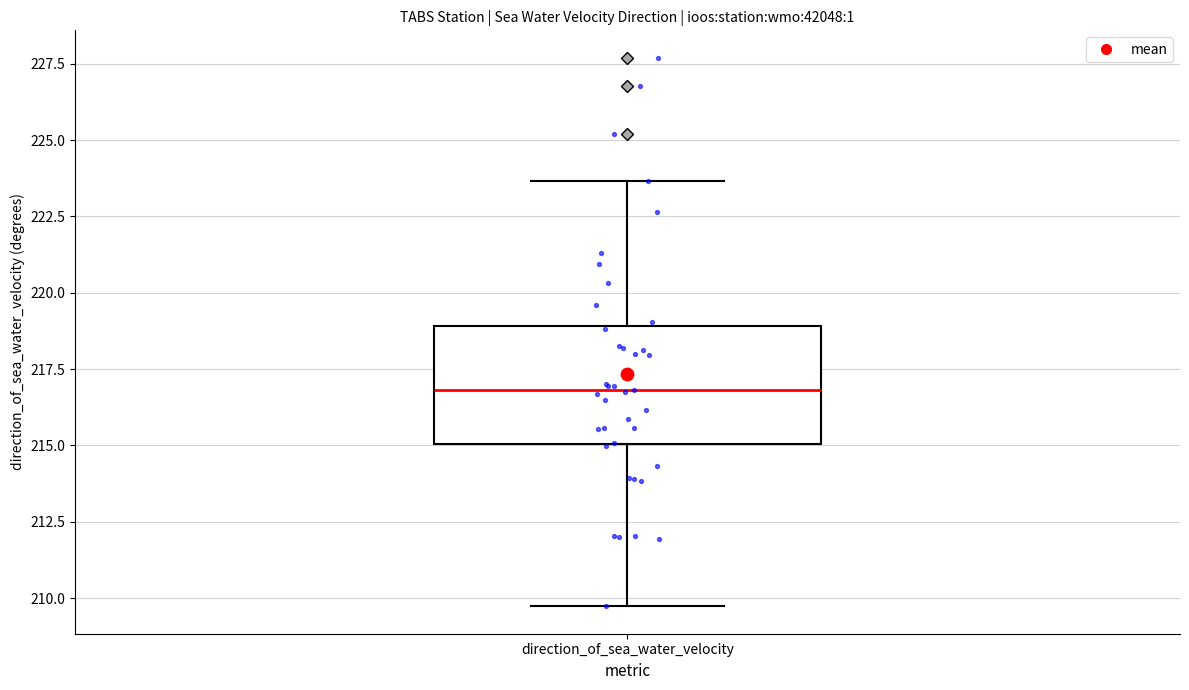

Where does the median line of the box for direction_of_sea_water_velocity sit on the y-axis? The values are not printed on the chart, so give them approximately, as read against the axis.

217.0